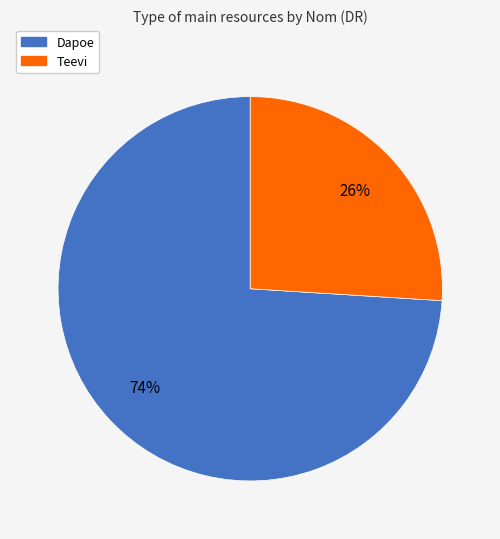

To the nearest percent, what is the combined percentage of Dapoe and Teevi?

100%